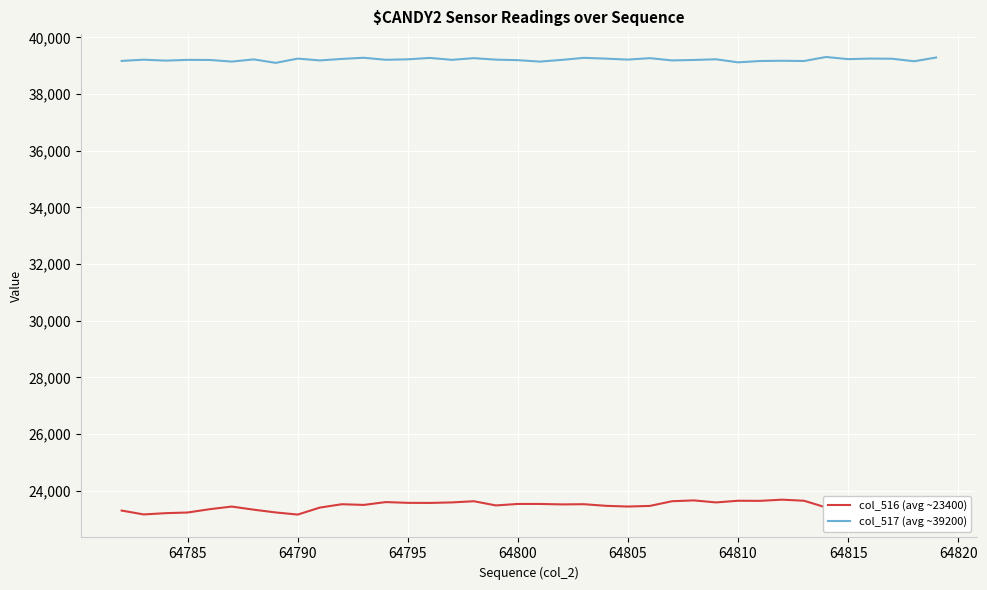

True or false: col_517 (avg ~39200) and col_516 (avg ~23400) intersect in this chart.

False